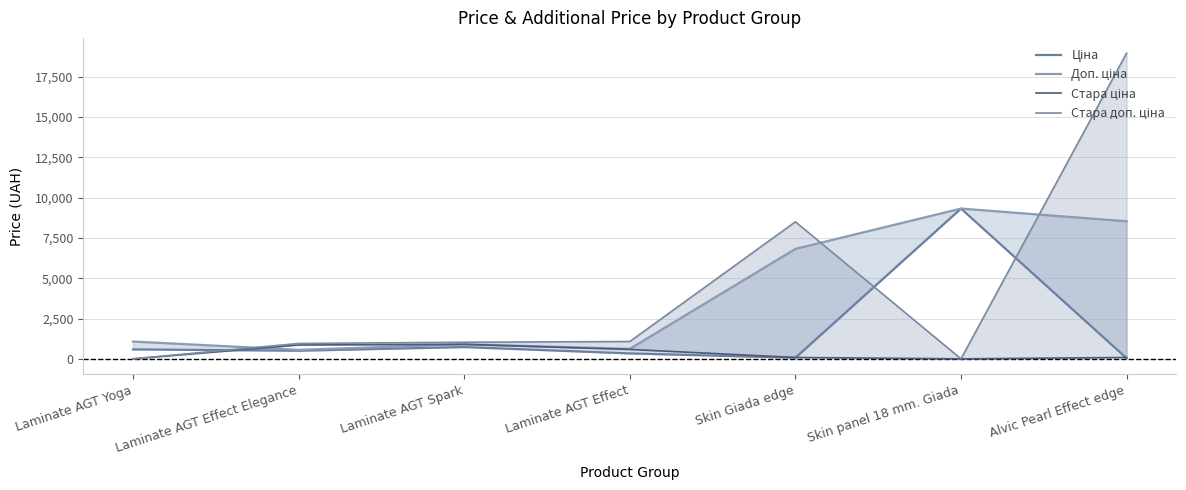

Reading left to right, transcribe all the data shown in this chart.

Ціна: Laminate AGT Yoga=586.0	Laminate AGT Effect Elegance=503.8	Laminate AGT Spark=730.2	Laminate AGT Effect=337.6	Skin Giada edge=66.2	Skin panel 18 mm. Giada=9321.4	Alvic Pearl Effect edge=37.9
Доп. ціна: Laminate AGT Yoga=1074.5	Laminate AGT Effect Elegance=558.0	Laminate AGT Spark=904.9	Laminate AGT Effect=619.0	Skin Giada edge=6819.2	Skin panel 18 mm. Giada=9321.4	Alvic Pearl Effect edge=8532.0
Стара ціна: Laminate AGT Yoga=0.0	Laminate AGT Effect Elegance=860.6	Laminate AGT Spark=899.5	Laminate AGT Effect=586.0	Skin Giada edge=85.0	Skin panel 18 mm. Giada=0.0	Alvic Pearl Effect edge=84.3
Стара доп. ціна: Laminate AGT Yoga=0.0	Laminate AGT Effect Elegance=953.4	Laminate AGT Spark=1030.8	Laminate AGT Effect=1074.5	Skin Giada edge=8500.5	Skin panel 18 mm. Giada=0.0	Alvic Pearl Effect edge=18960.8